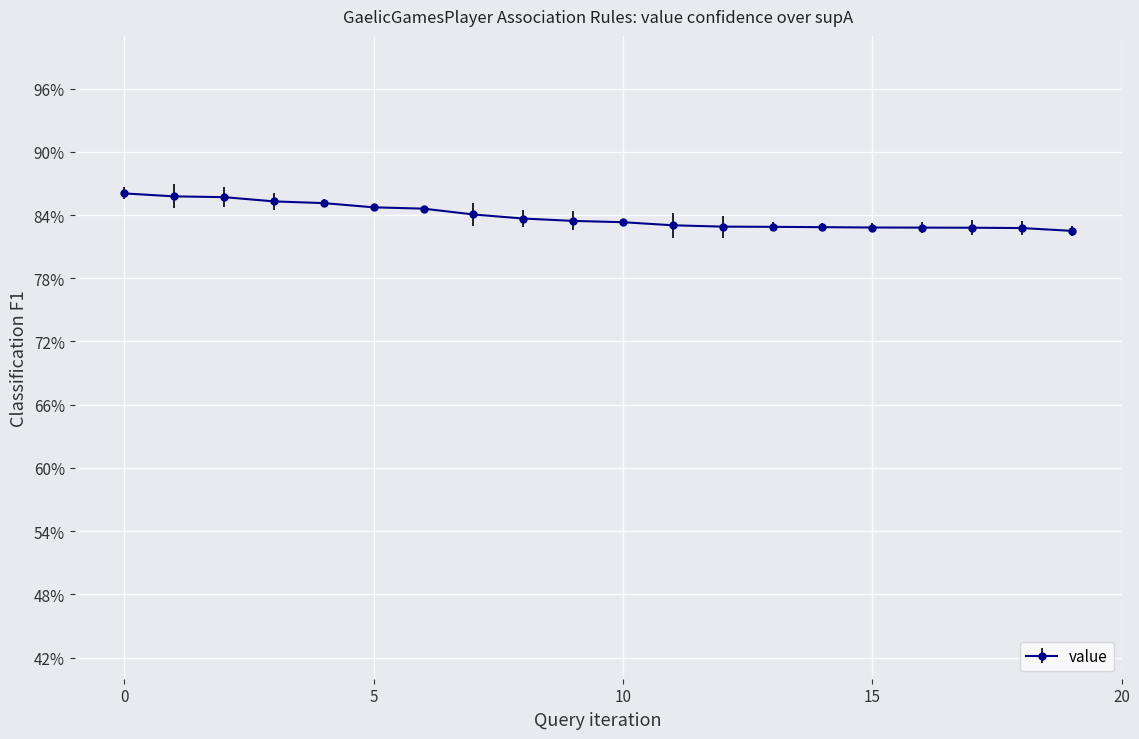

At which category does the chart reach its minimum across all series?

19